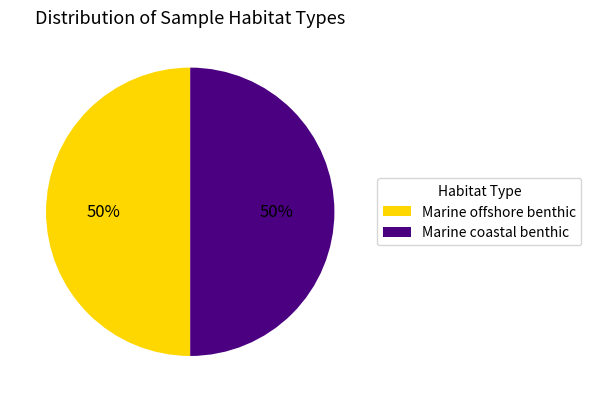

To the nearest percent, what is the average slice percentage?

50%